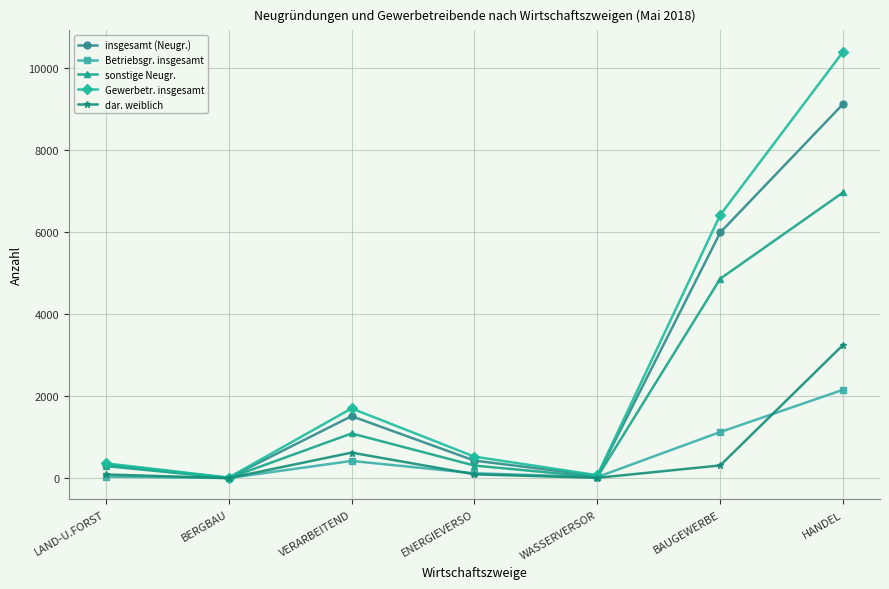

What is the total value across all series at BERGBAU?

38